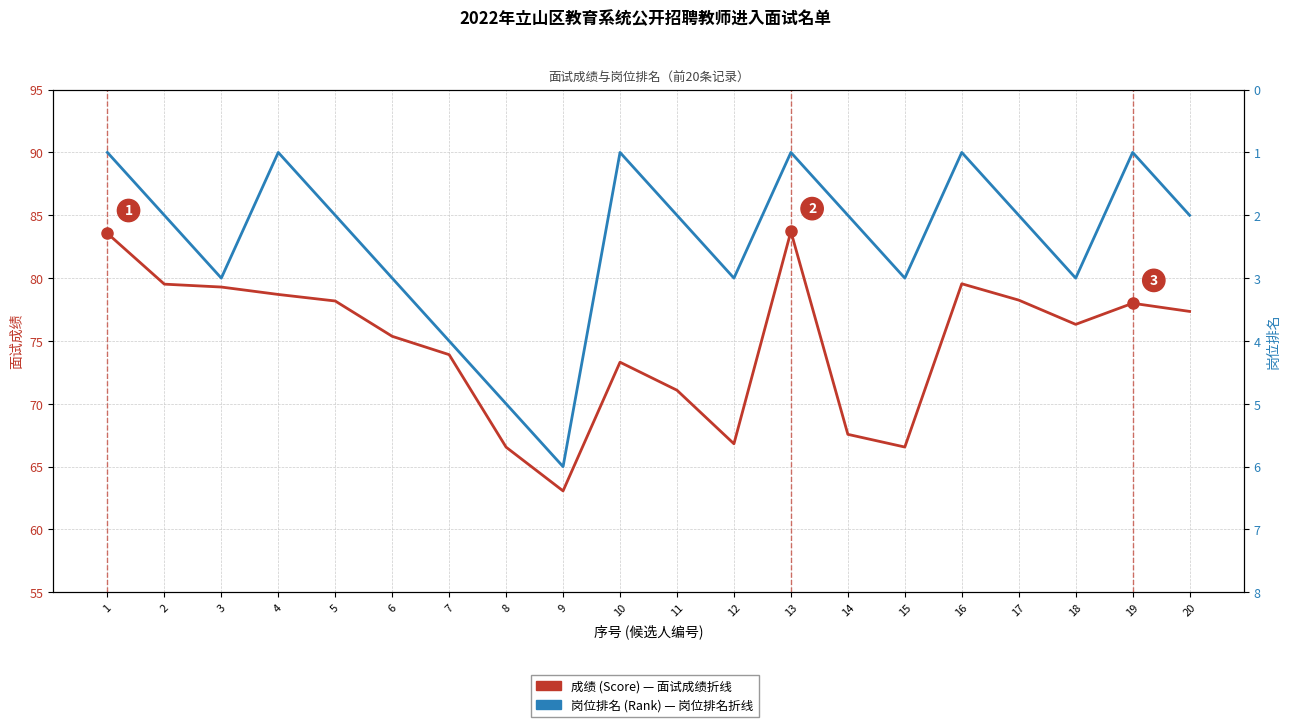

What is the average value of the 岗位排名 (Rank) series?

2.4